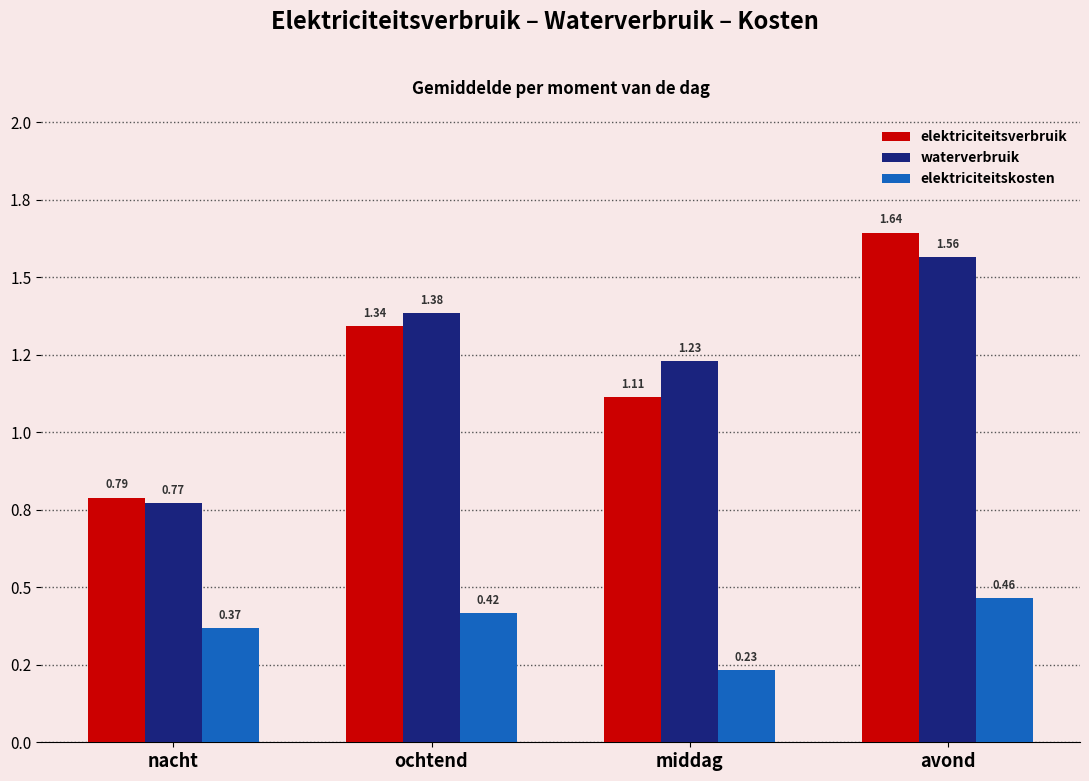

Which category has the lowest value in the waterverbruik series?

nacht